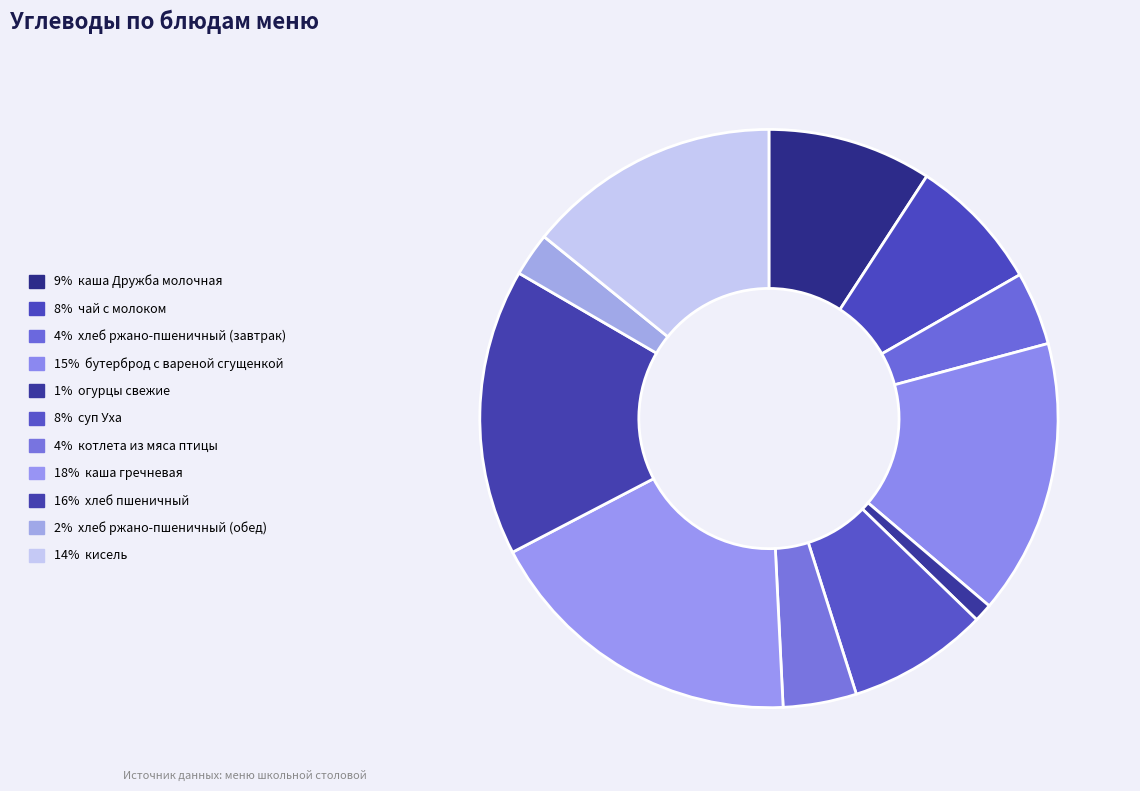

How many slices are in this pie chart?

11